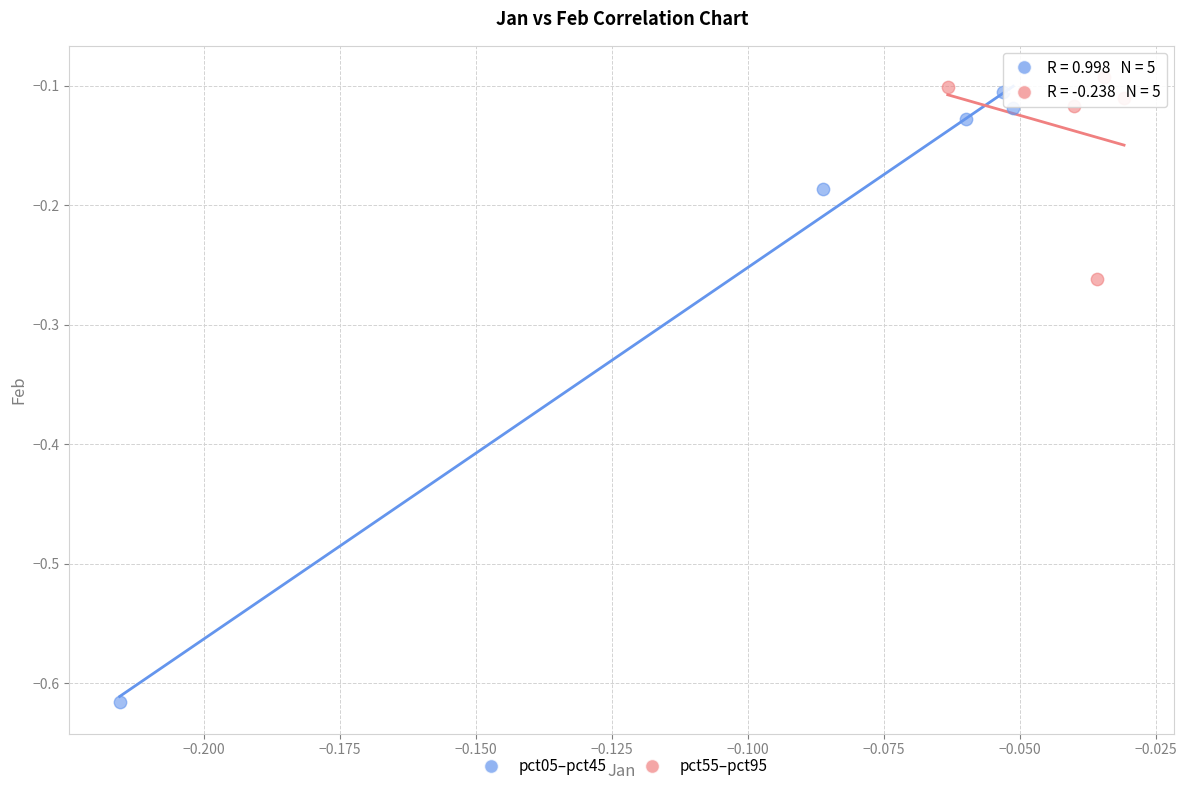

Which series has the largest Y range (max minus min)?

pct05–pct45